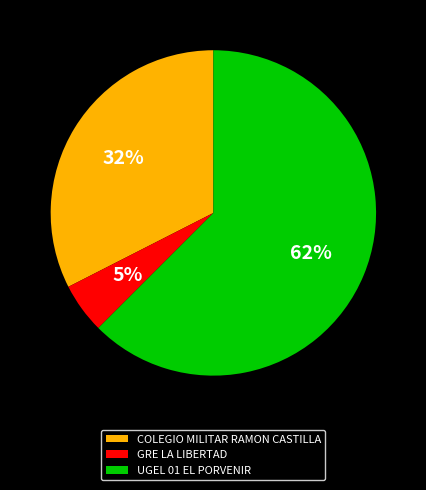

Which category accounts for the majority?

UGEL 01 EL PORVENIR